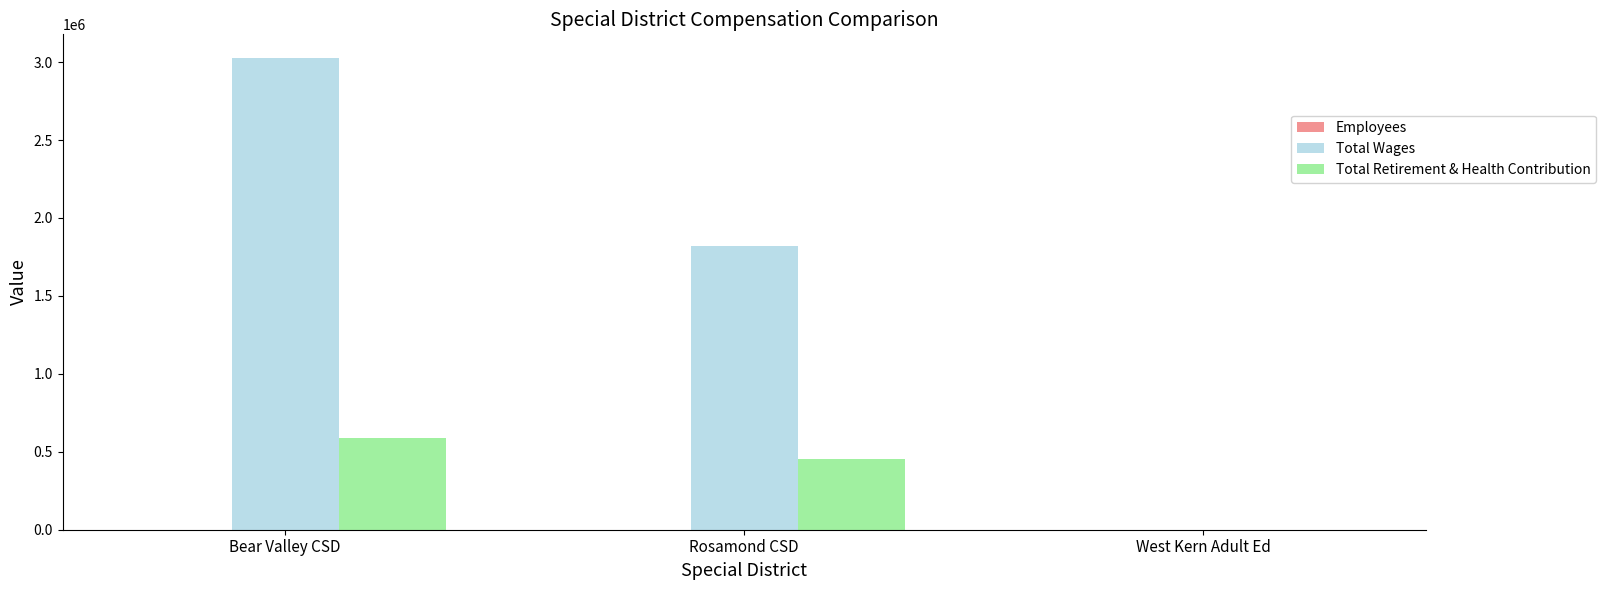

Where is Total Wages nearest to the value 1513474?

Rosamond CSD